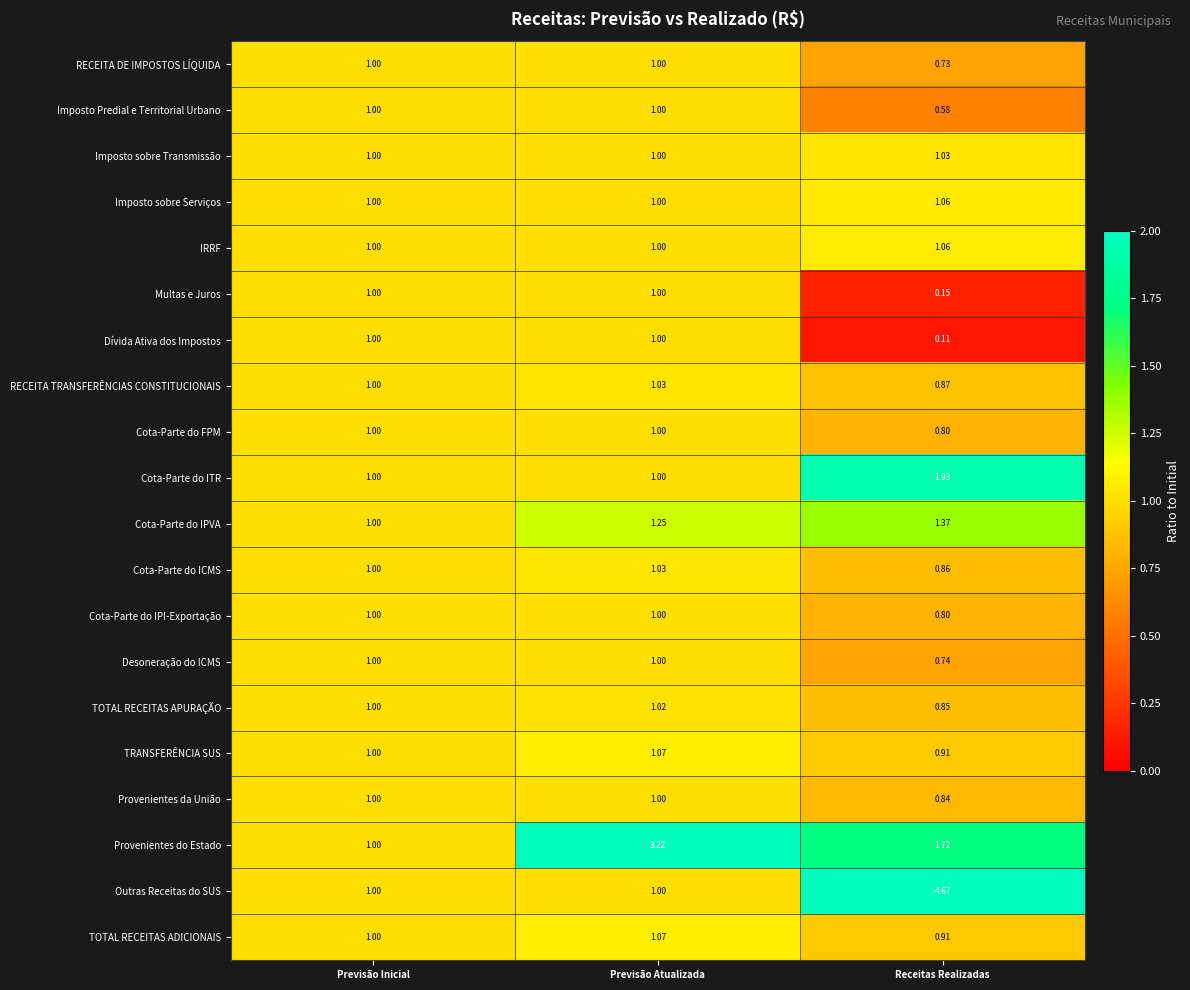

How many values in the RECEITA TRANSFERÊNCIAS CONSTITUCIONAIS series are below 1?

1